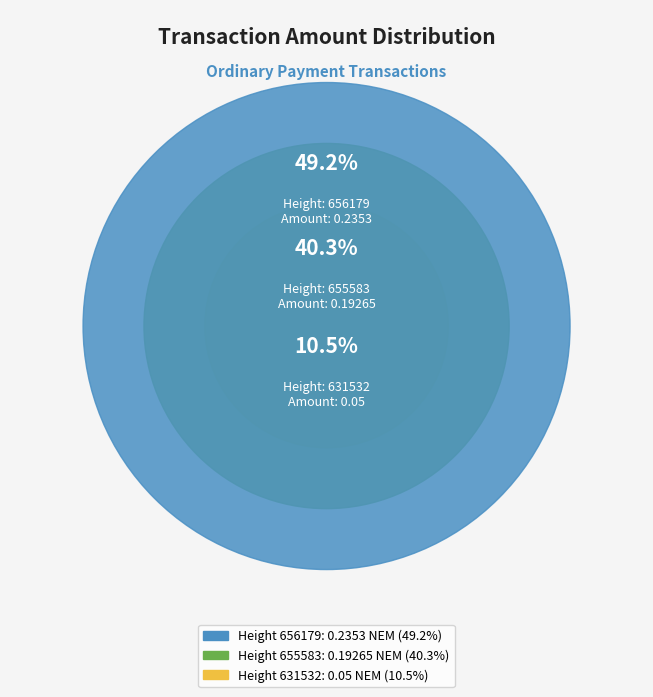

To the nearest percent, what percentage of the pie is 656179?

49%